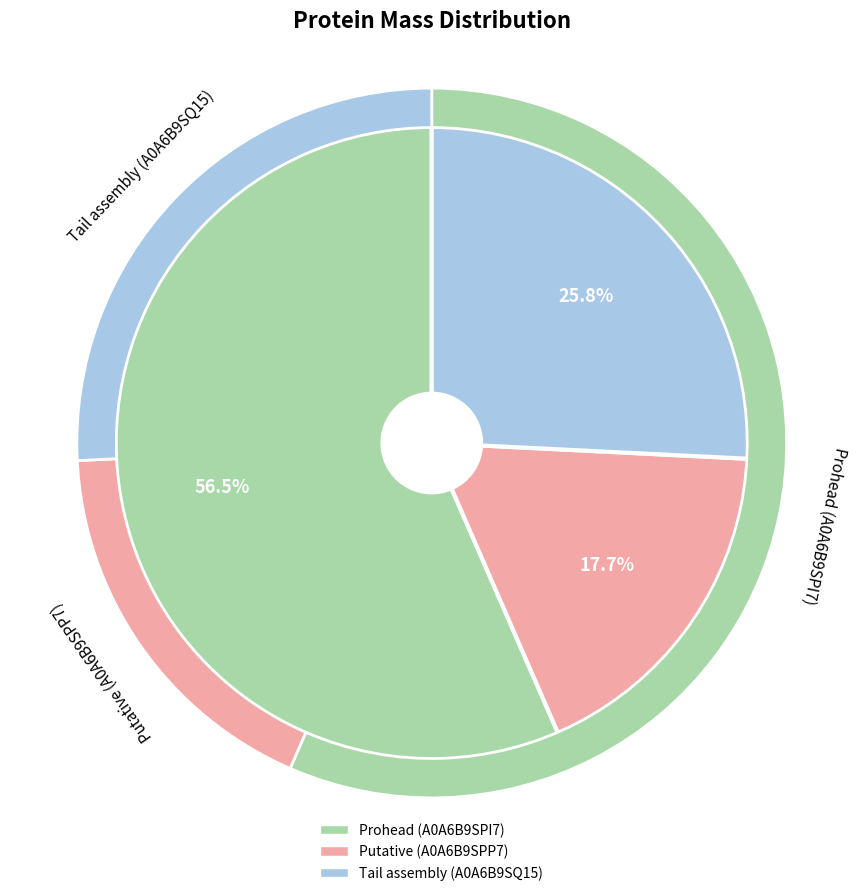

What percentage is the Tail assembly (A0A6B9SQ15) slice, to the nearest percent?

26%